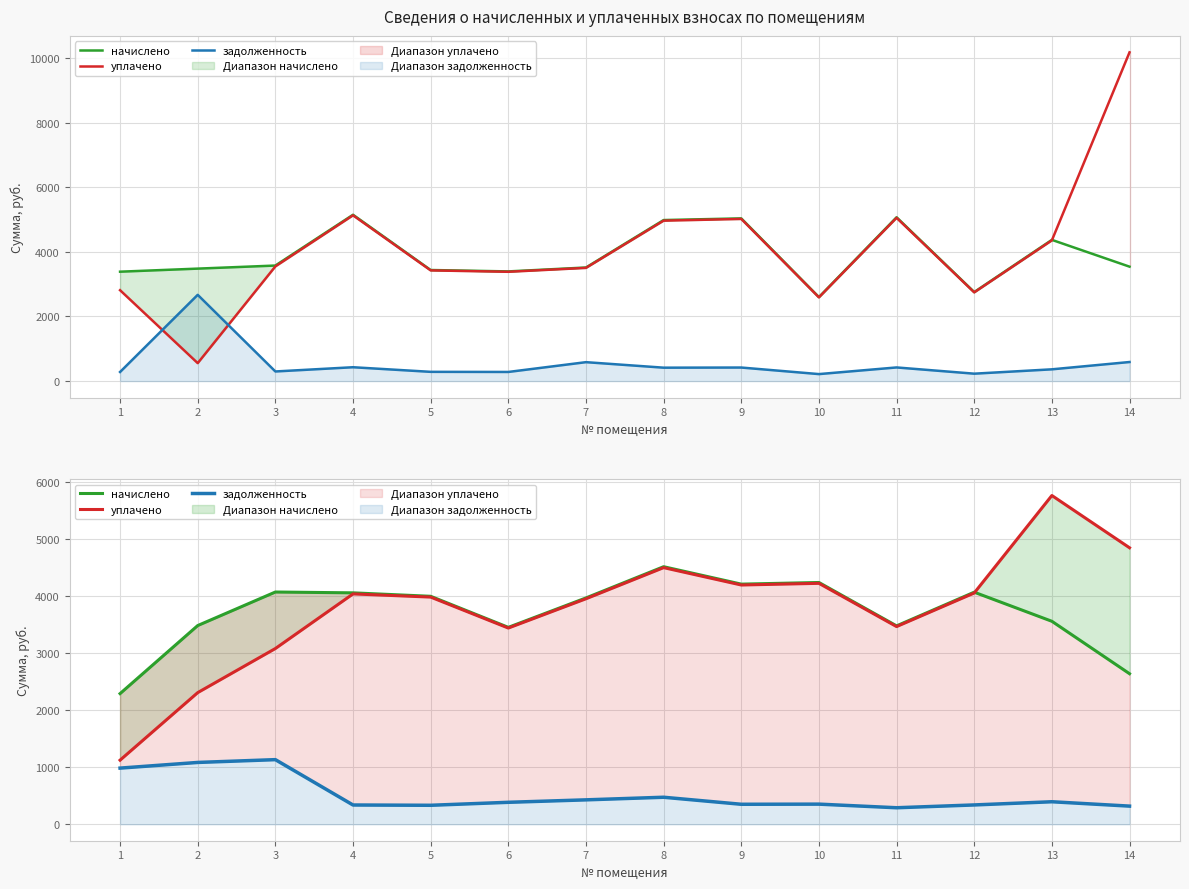

The value of задолженность at 6 is 680.0. True or false?

False